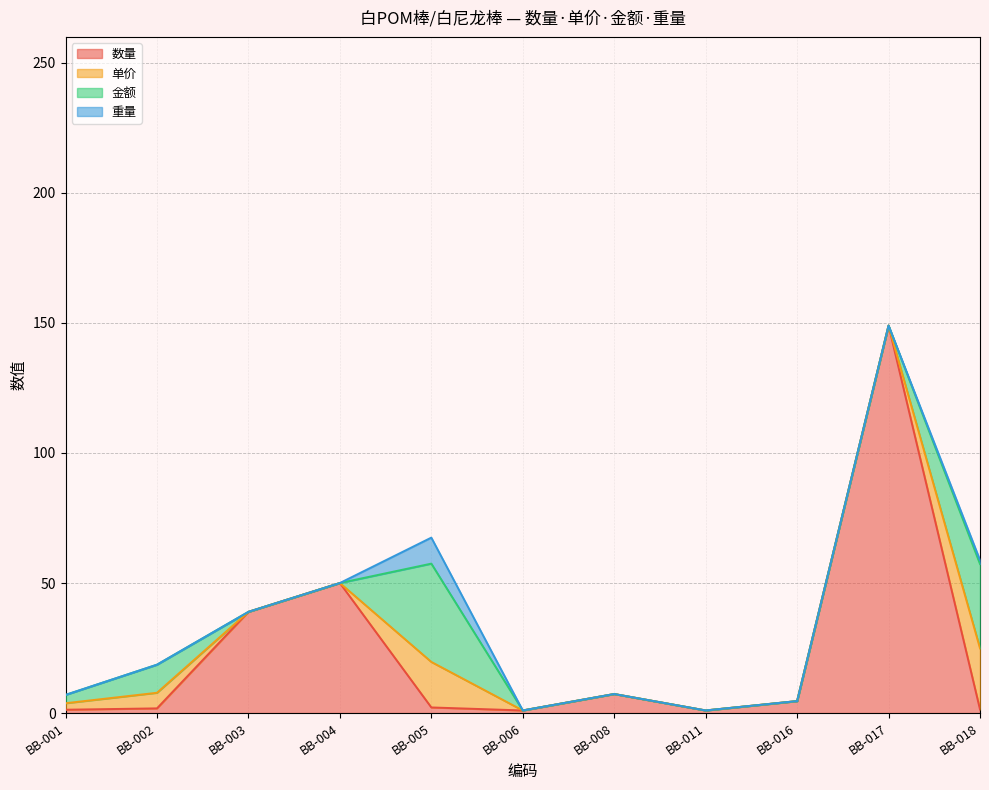

True or false: 单价 has more than 2 interior local peaks.

False